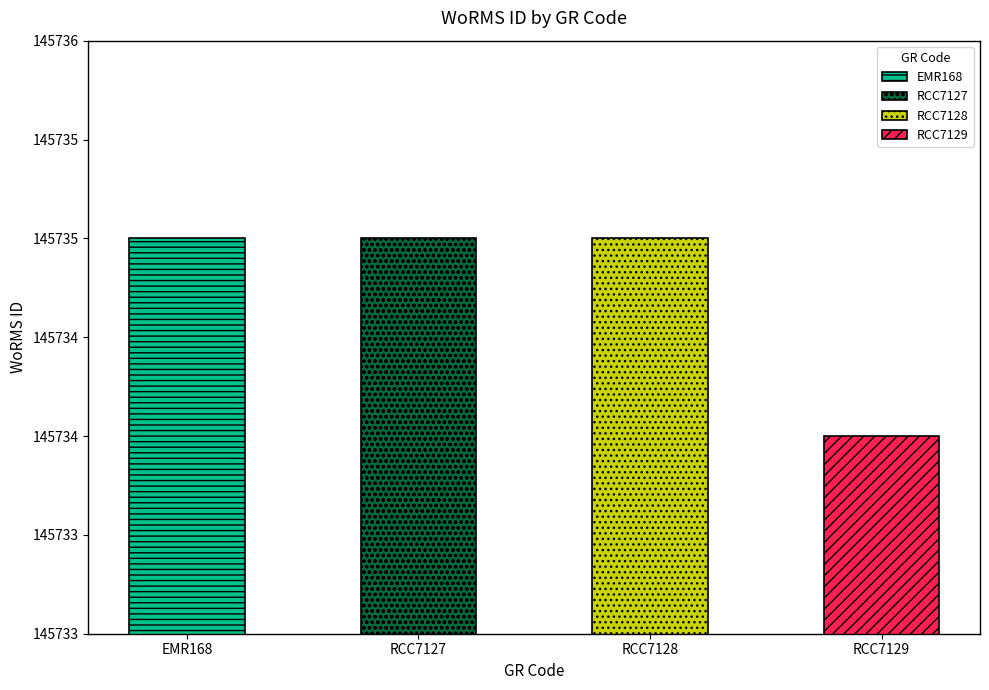

How many bars are there in total?

4